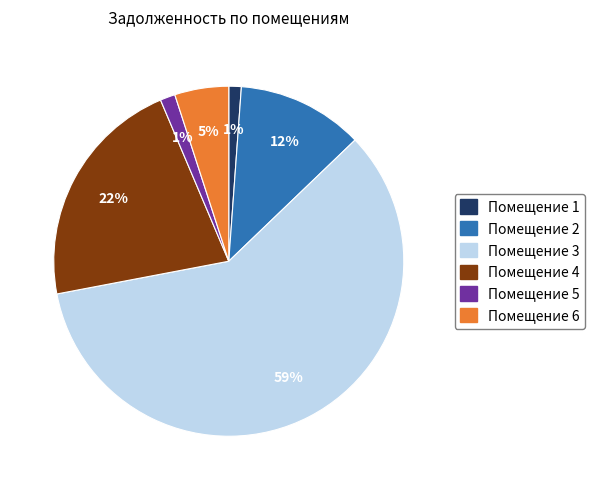

How many slices are in this pie chart?

6